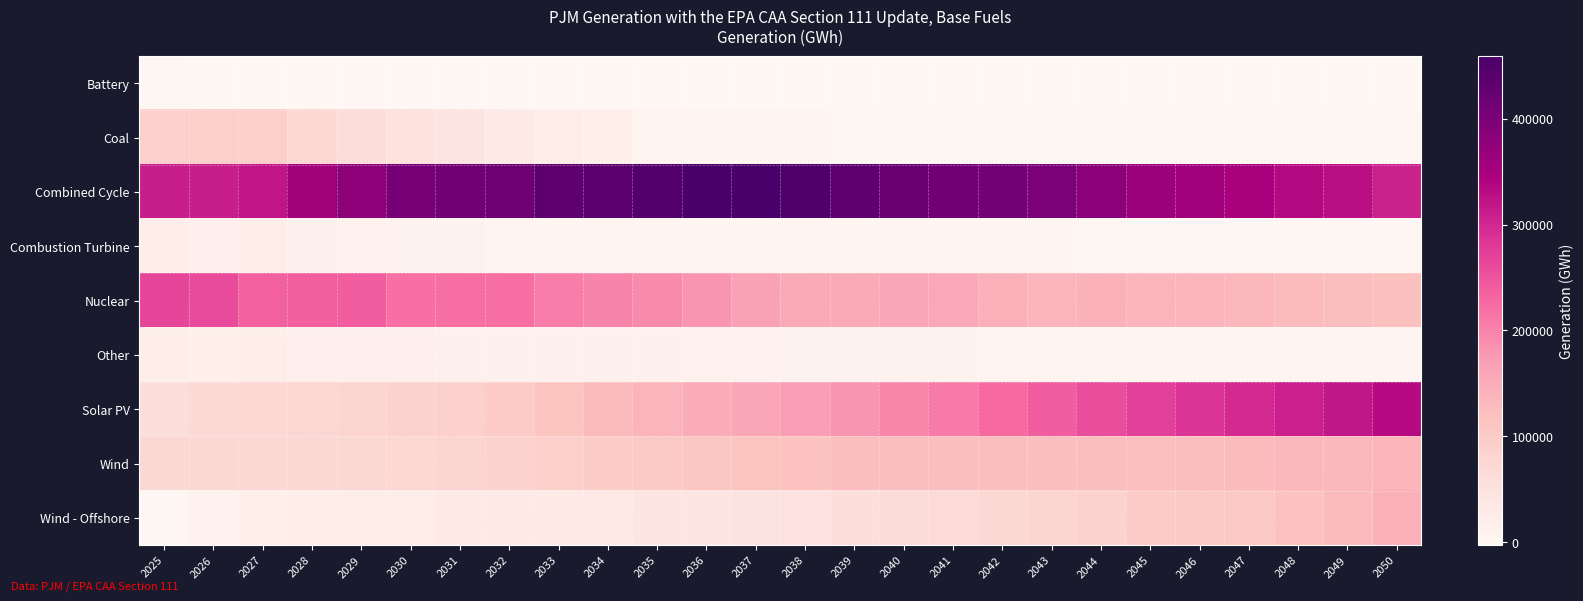

How many data points does each series have?

26